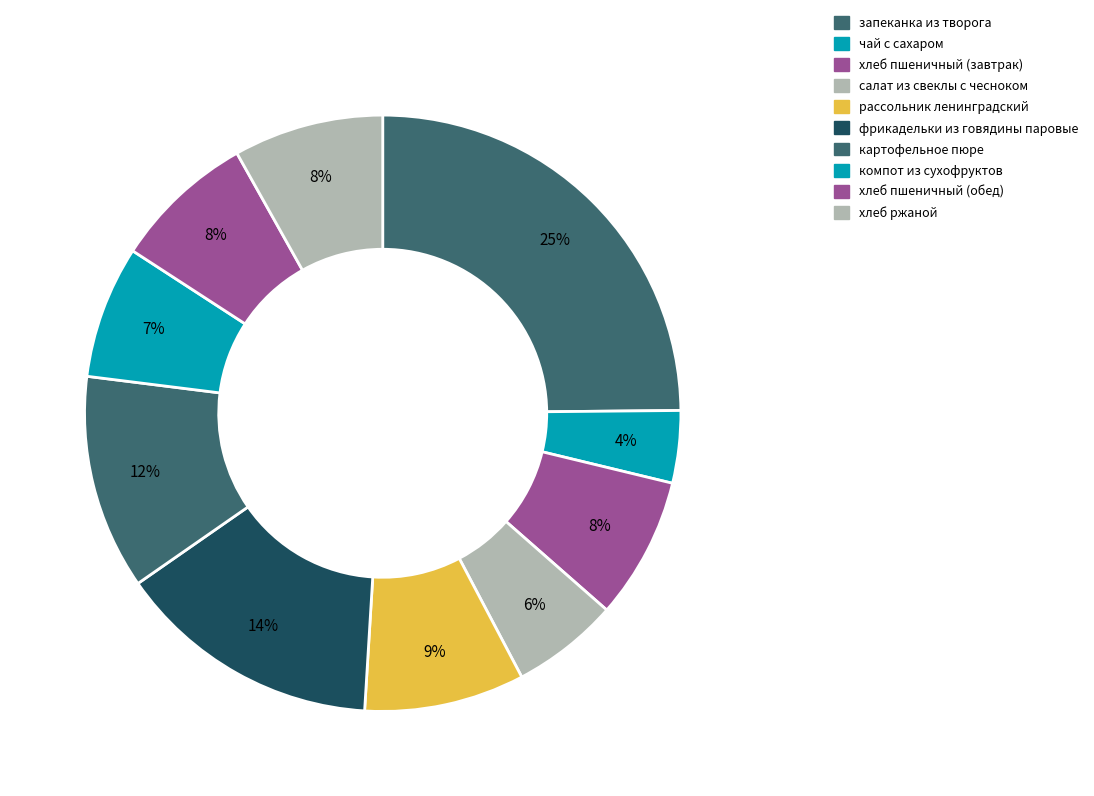

Rank the categories by value from highest to lowest.

запеканка из творога, фрикадельки из говядины паровые, картофельное пюре, рассольник ленинградский, хлеб ржаной, хлеб пшеничный (завтрак), хлеб пшеничный (обед), компот из сухофруктов, салат из свеклы с чесноком, чай с сахаром